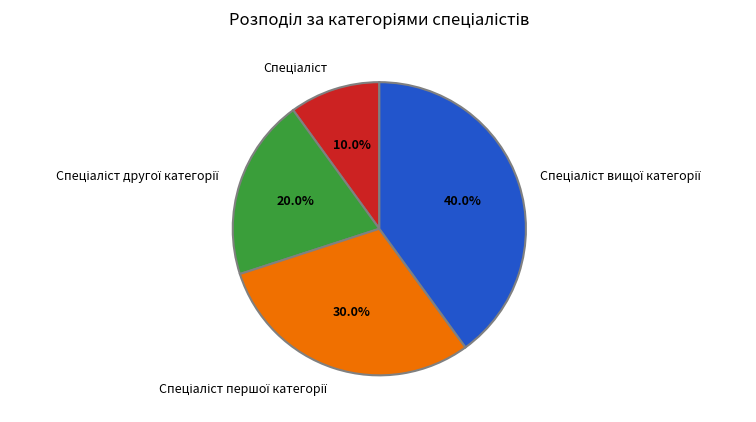

To the nearest percent, what is the difference between the largest and smallest slice percentages?

30%